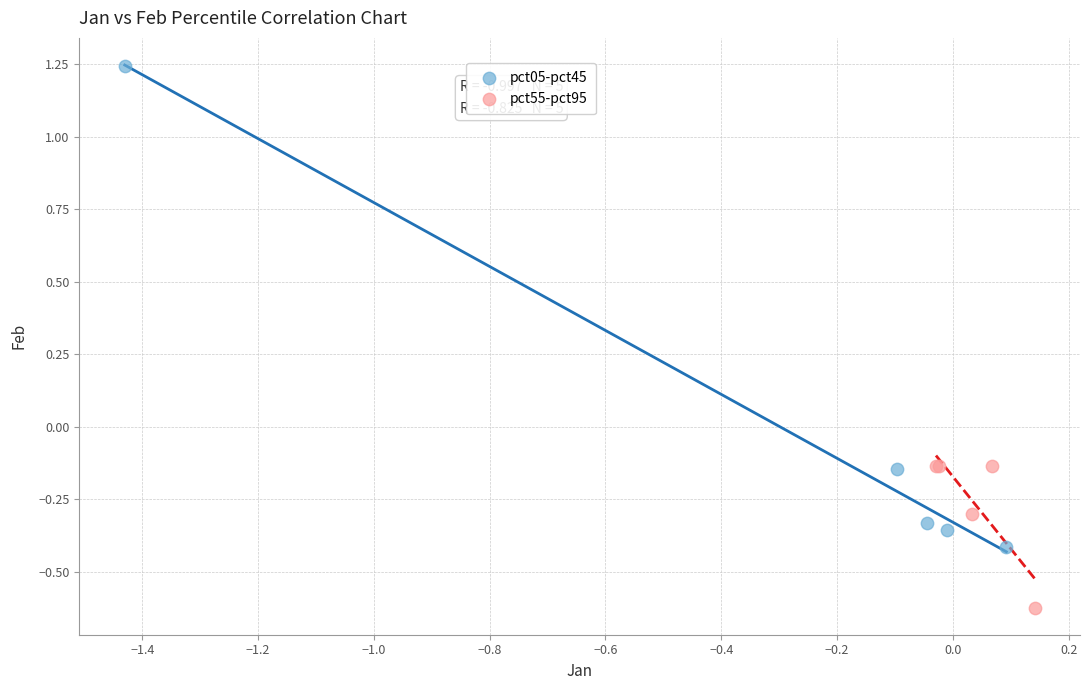

Which series contains the lowest Y value?

pct55-pct95